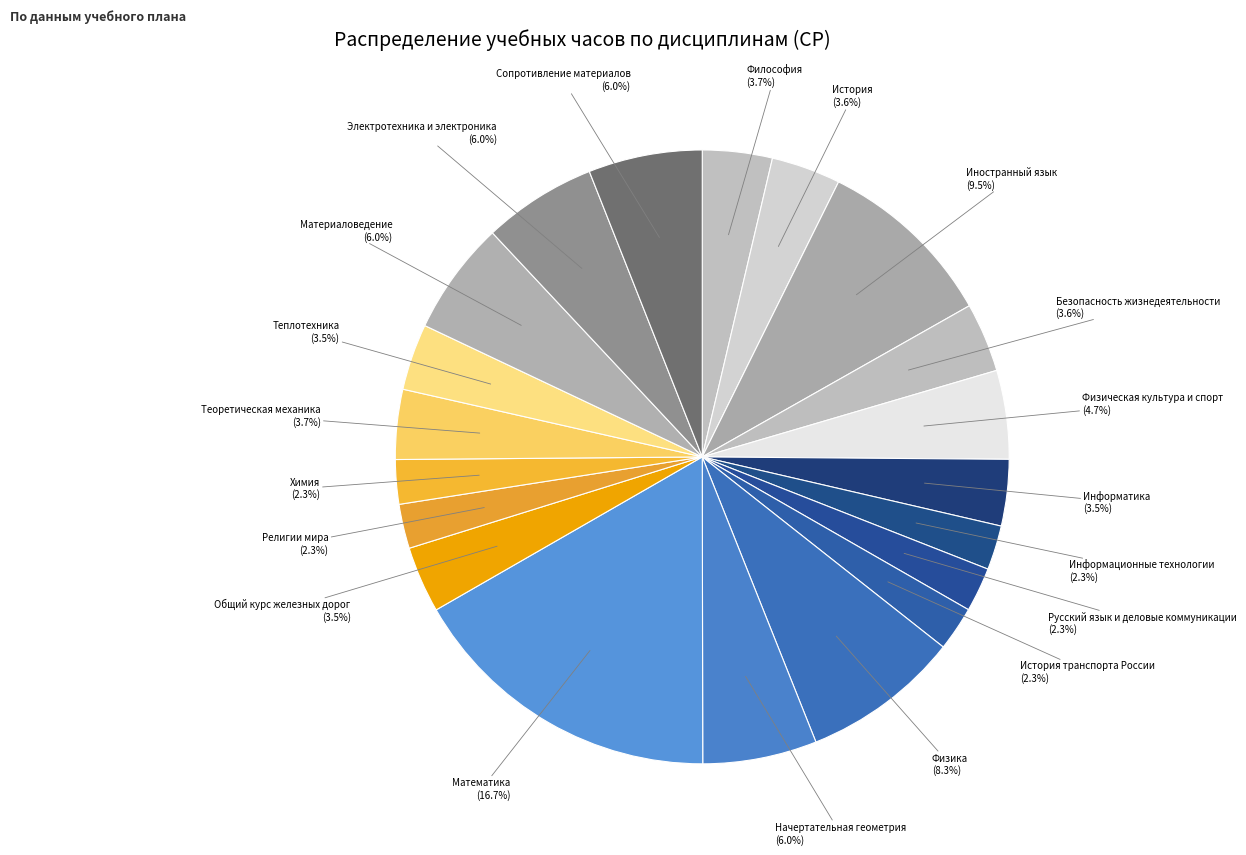

Do Математика (16.7%) and Физика (8.3%) together represent more than half of the pie?

No